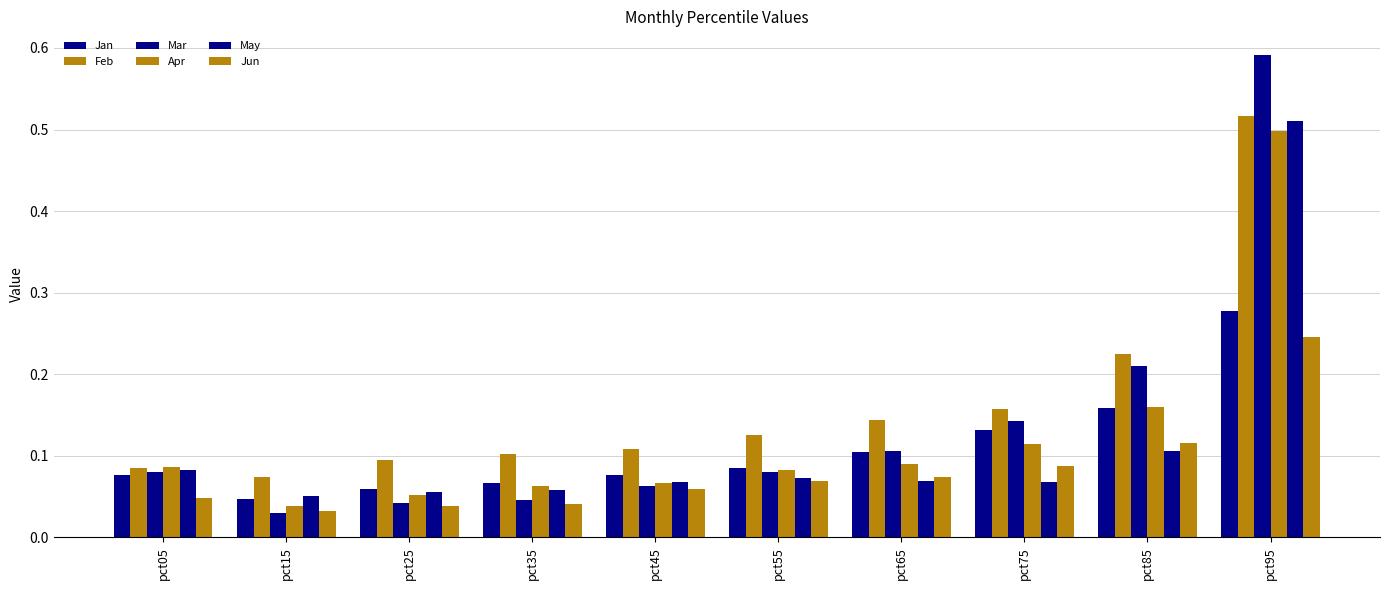

At which category is the sum across all series the highest?

pct95